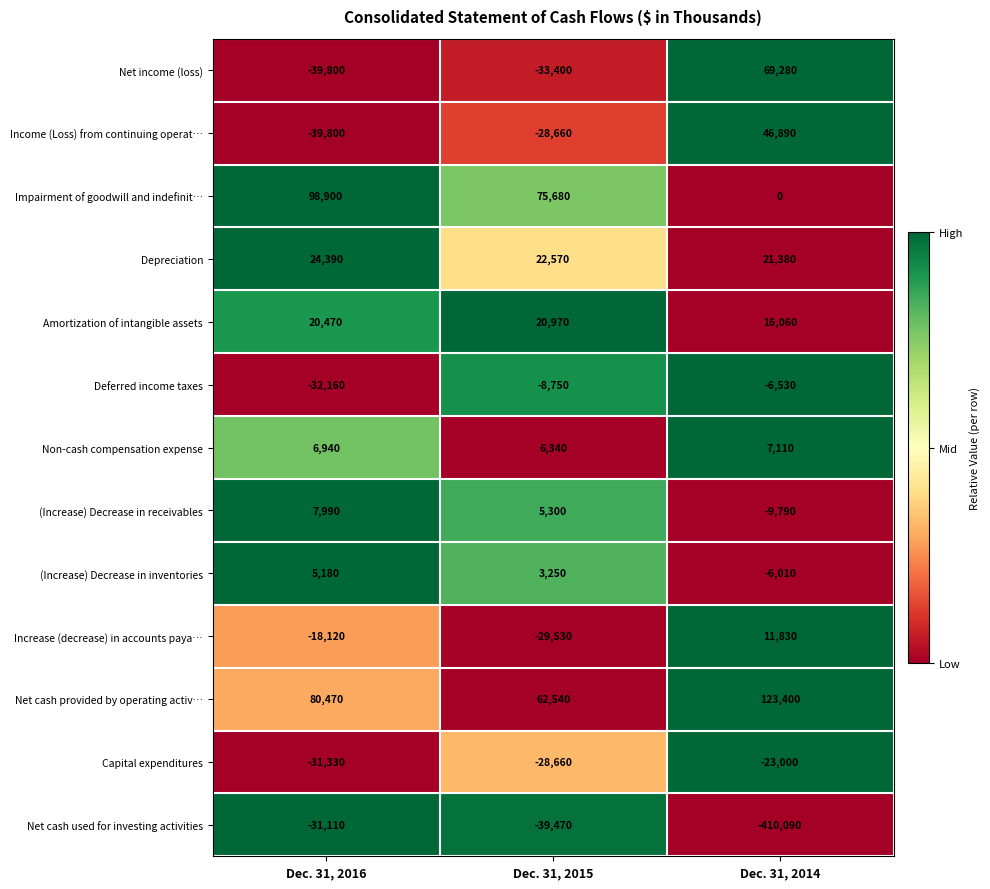

What is the difference between the maximum and minimum values in the Amortization of intangible assets series?

4910